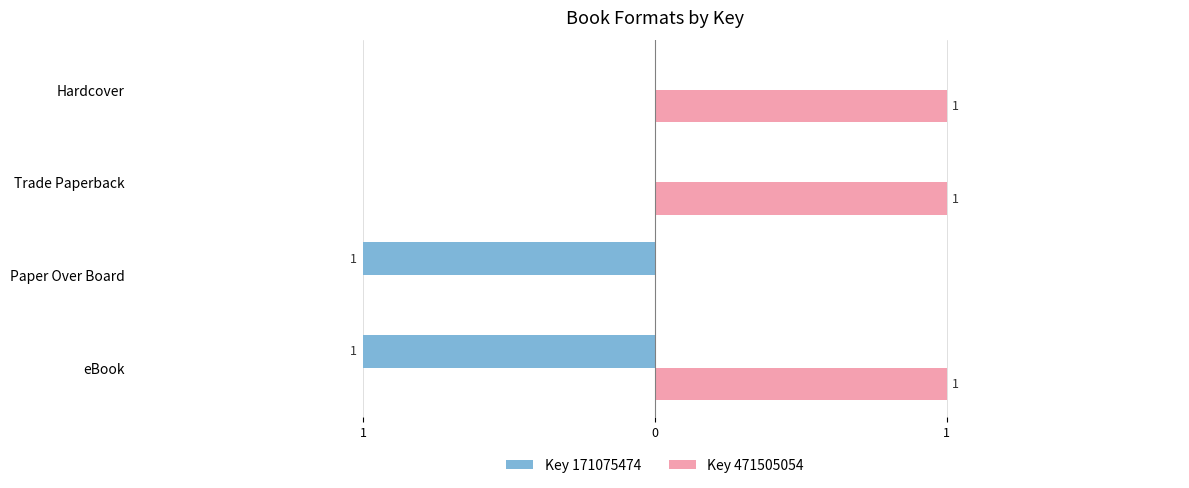

Are the bars horizontal?

Yes